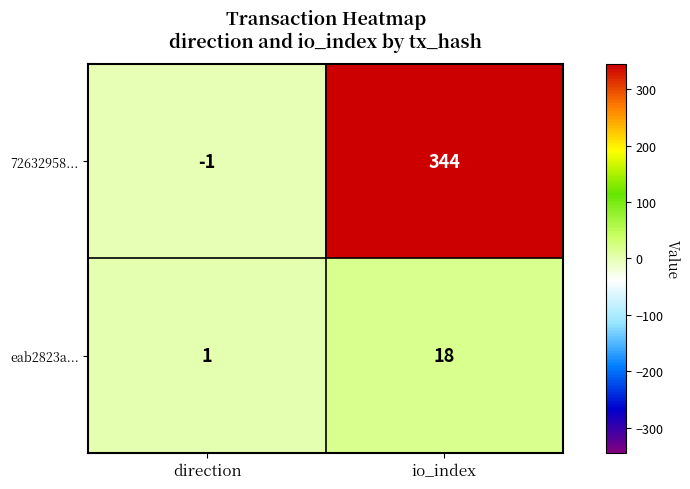

What is the spread (max minus min) of values at io_index?

326